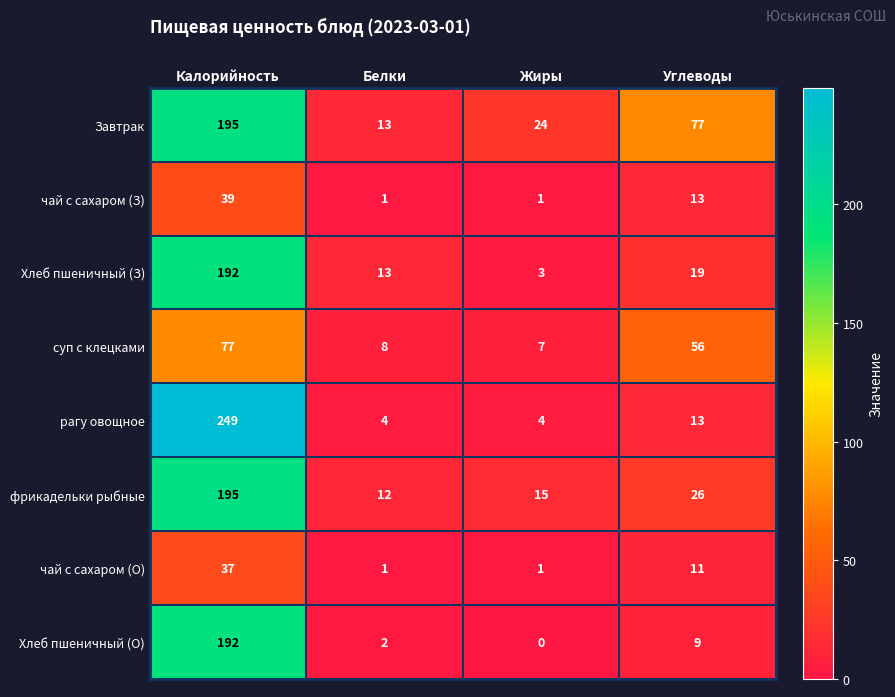

Which category has the highest value in the чай с сахаром (З) series?

Калорийность